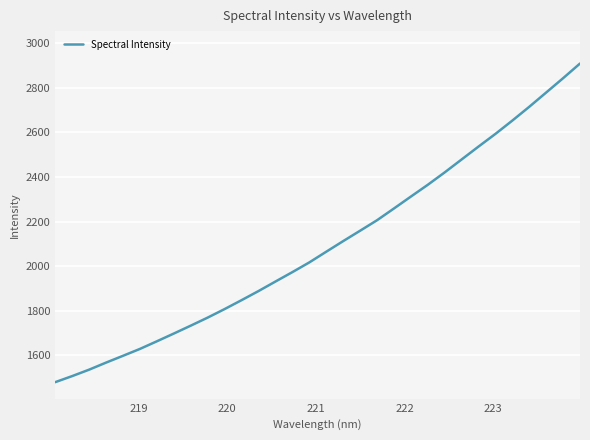

What is the minimum value shown in the chart?

1479.2